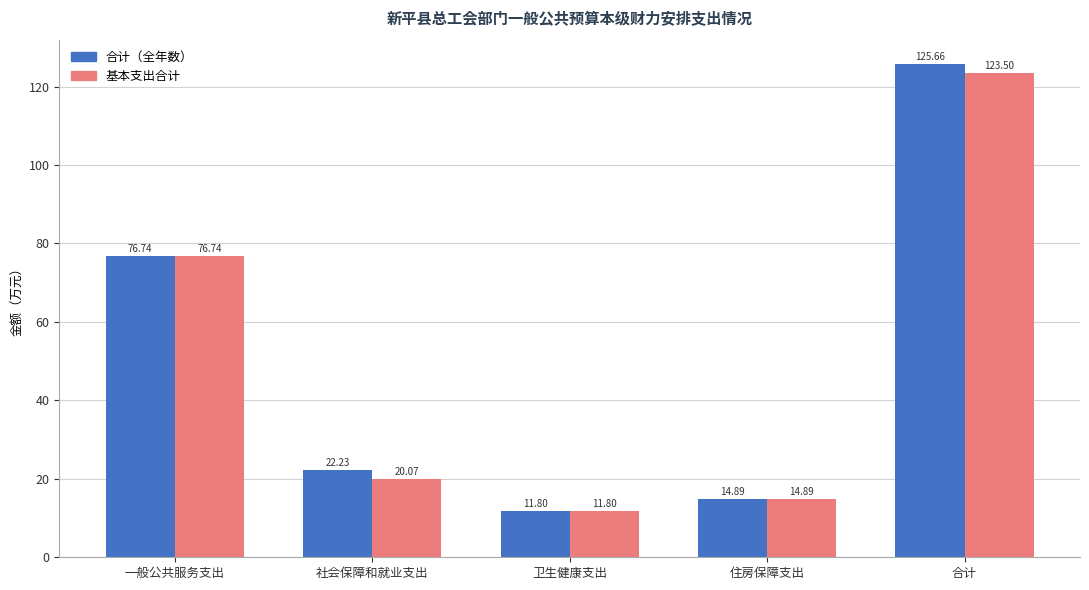

Which series has the largest total across all categories?

合计（全年数）